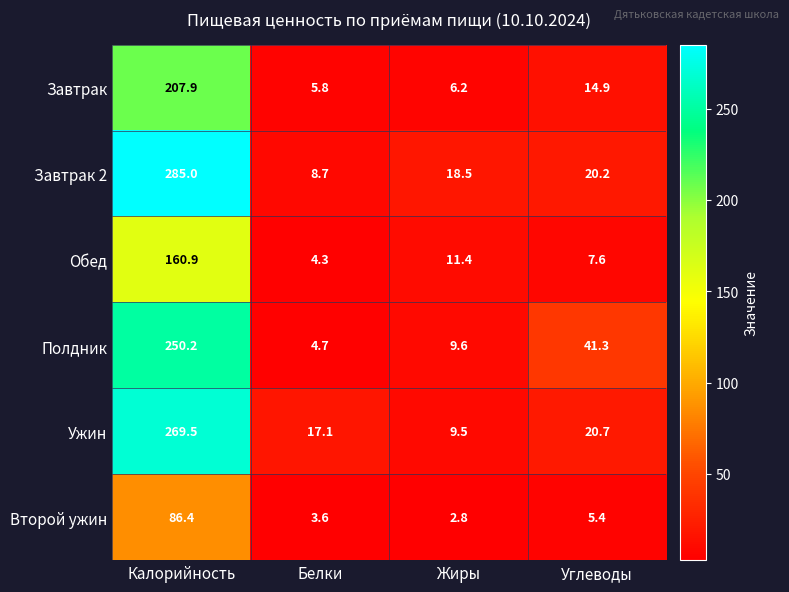

Reading left to right, extract all data points from this chart.

Завтрак: 207.9	5.8	6.2	14.9
Завтрак 2: 285.0	8.7	18.5	20.2
Обед: 160.9	4.3	11.4	7.6
Полдник: 250.2	4.7	9.6	41.3
Ужин: 269.5	17.1	9.5	20.7
Второй ужин: 86.4	3.6	2.8	5.4